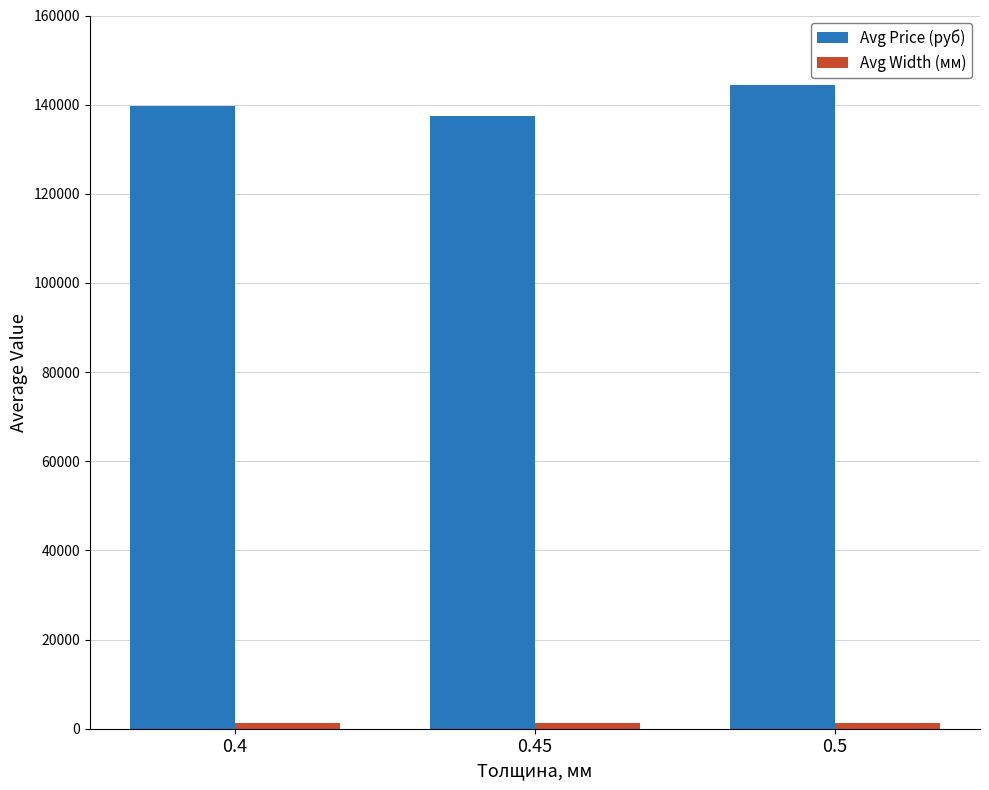

The value of Avg Price (руб) at 0.5 is 144500. True or false?

True